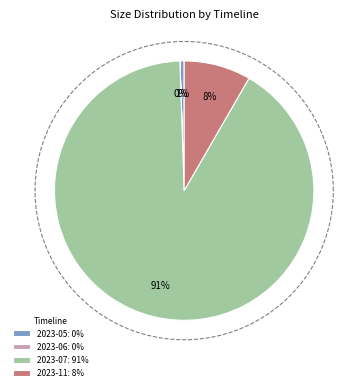

To the nearest percent, what portion does 2023-07 represent?

91%